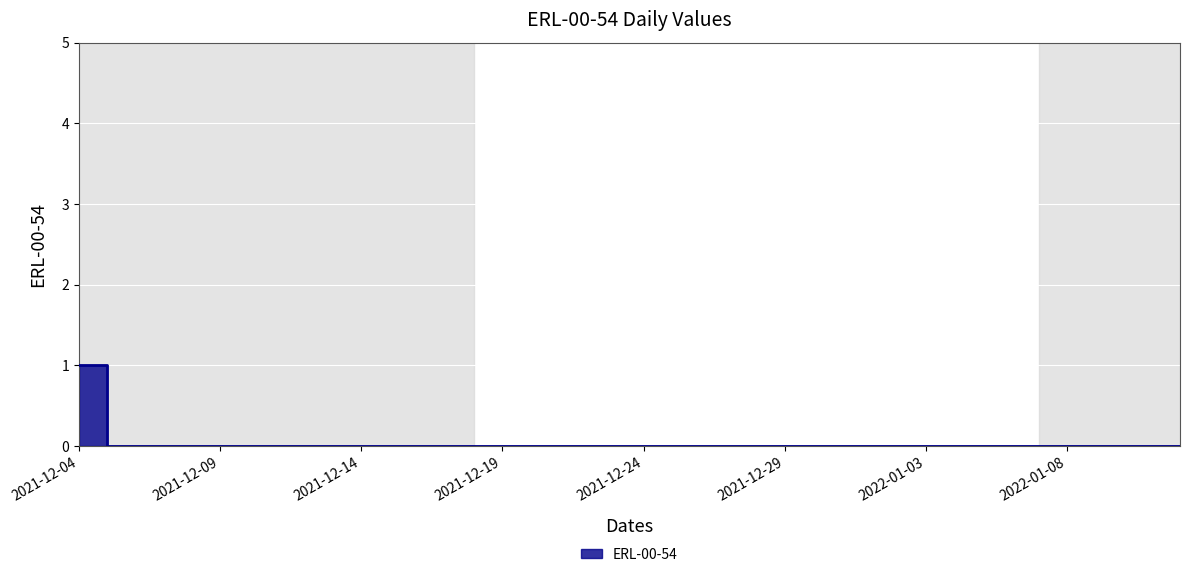

Rank the categories by value from lowest to highest.

2021-12-05, 2021-12-06, 2021-12-07, 2021-12-08, 2021-12-09, 2021-12-10, 2021-12-11, 2021-12-12, 2021-12-13, 2021-12-14, 2021-12-15, 2021-12-16, 2021-12-17, 2021-12-18, 2021-12-19, 2021-12-20, 2021-12-21, 2021-12-22, 2021-12-23, 2021-12-24, 2021-12-25, 2021-12-26, 2021-12-27, 2021-12-28, 2021-12-29, 2021-12-30, 2021-12-31, 2022-01-01, 2022-01-02, 2022-01-03, 2022-01-04, 2022-01-05, 2022-01-06, 2022-01-07, 2022-01-08, 2022-01-09, 2022-01-10, 2022-01-11, 2022-01-12, 2021-12-04